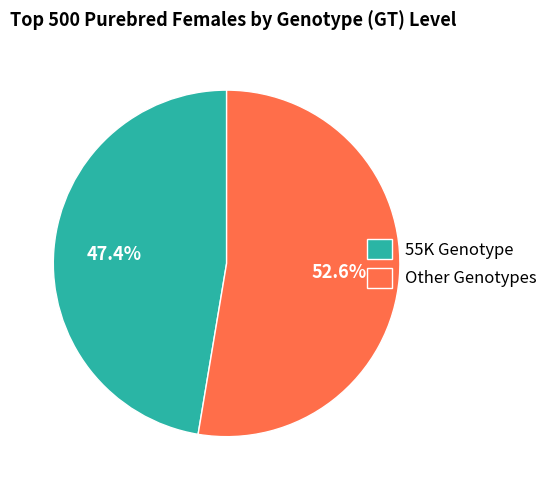

Which slice represents more than half of the pie?

Other Genotypes